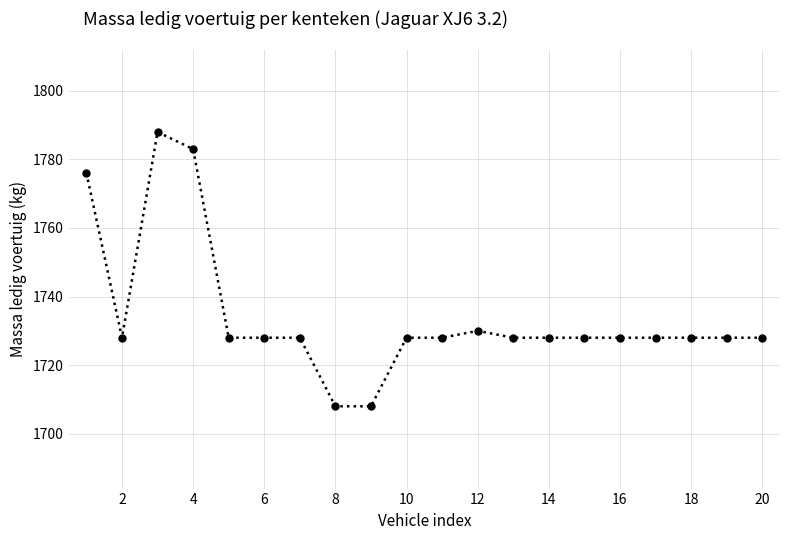

How many categories are shown in the chart?

20